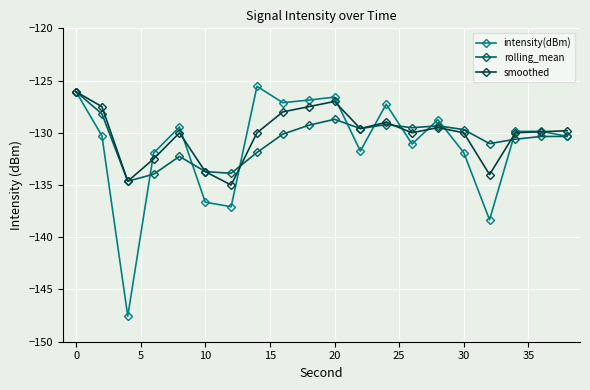

True or false: intensity(dBm) has more than 2 points higher than both neighbors.

True